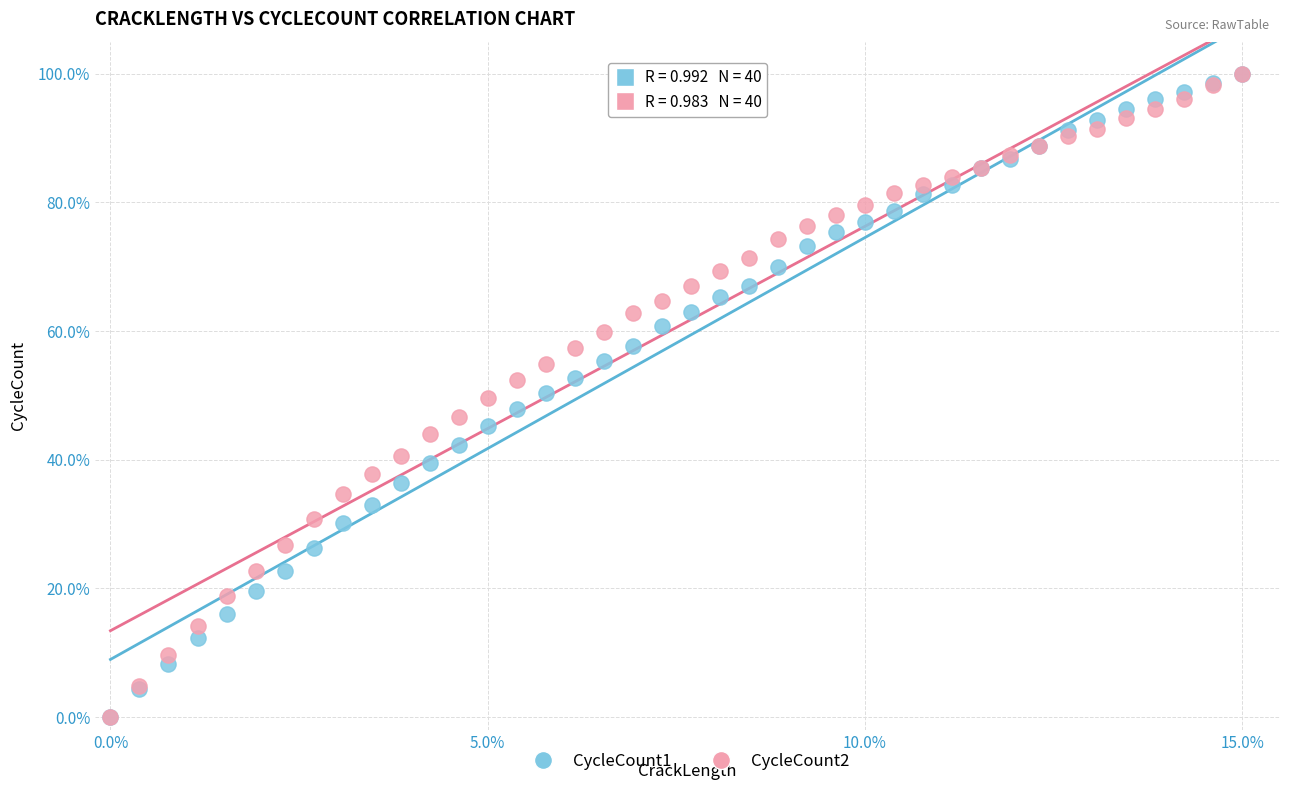

What are all the series names shown in the legend?

CycleCount1, CycleCount2